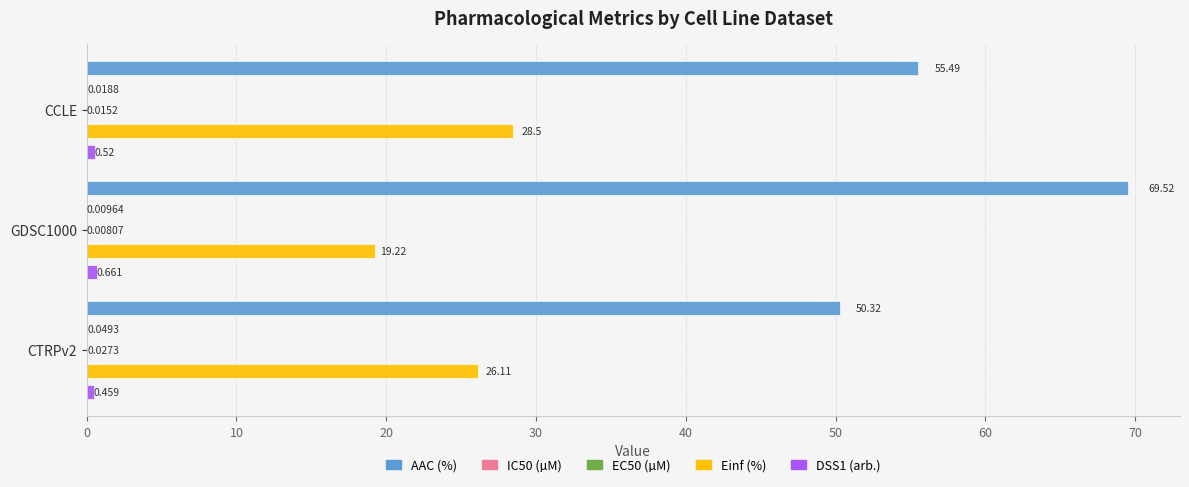

Which series has the widest spread of values?

AAC (%)